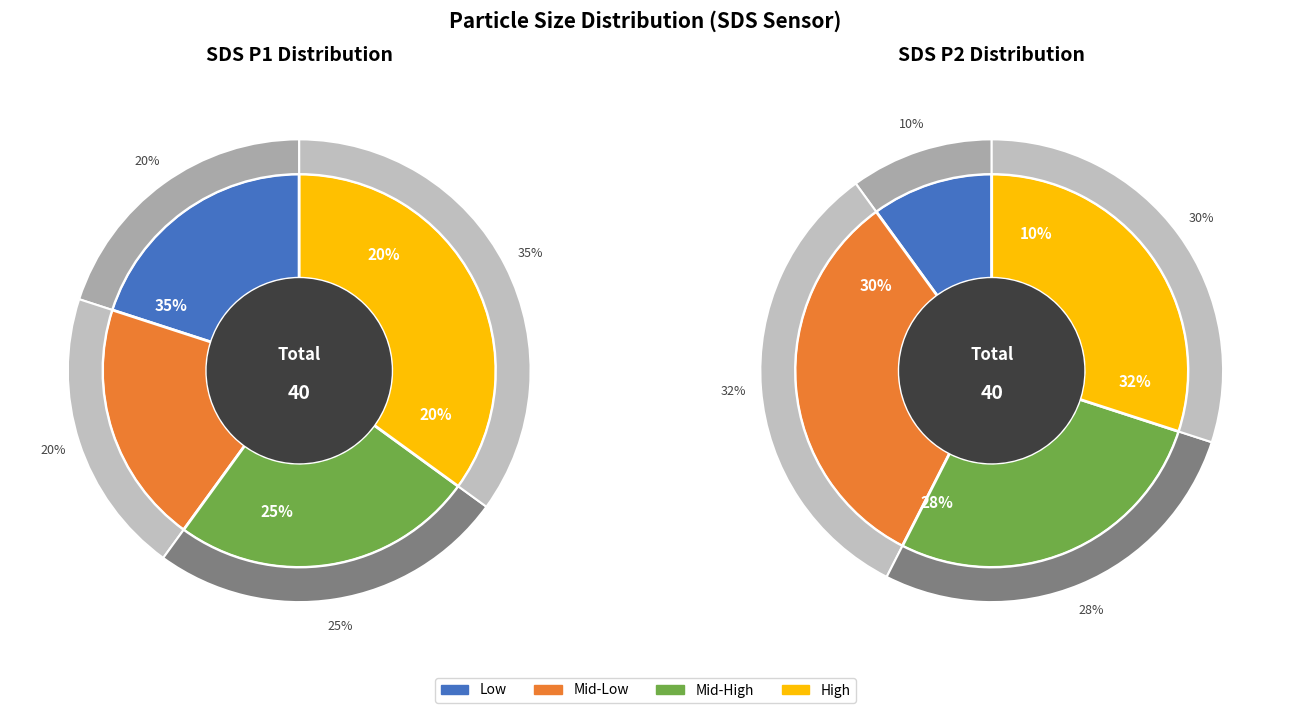

Does any single category account for the majority?

No